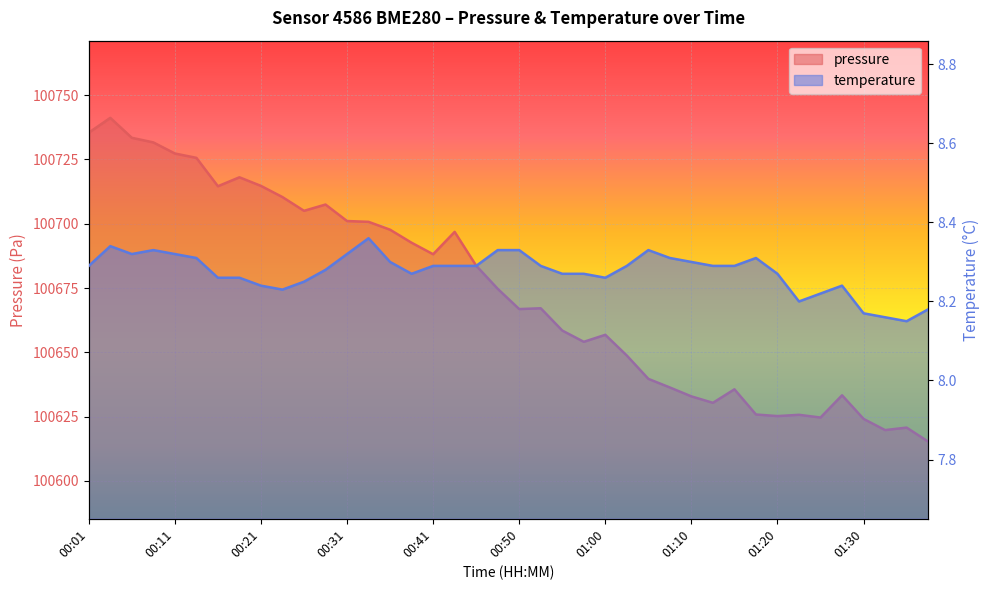

Which has a higher value, 01:05 or 01:20?

01:05